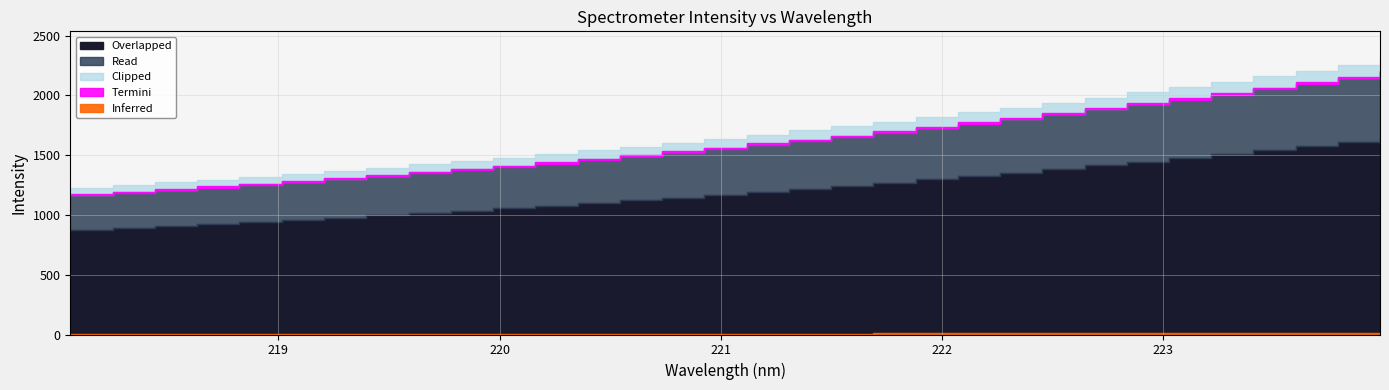

What is the sum of all values?

51642.0